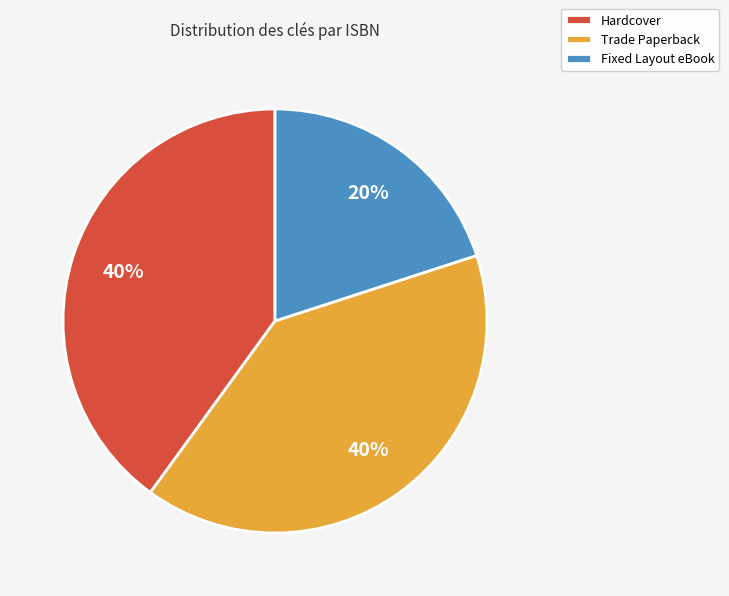

The Hardcover slice represents 26% of the pie. True or false?

False